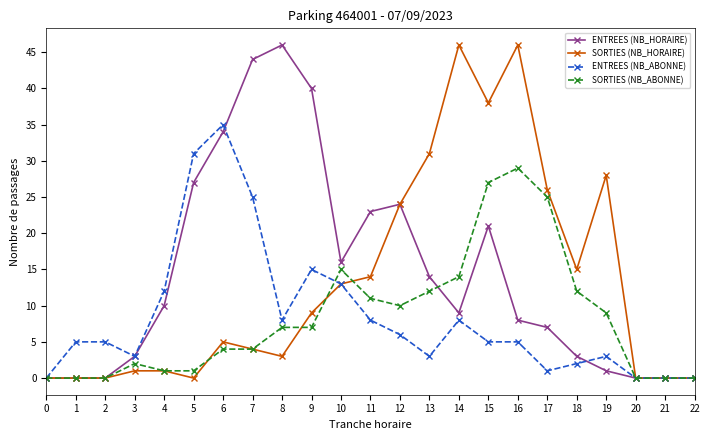

Between 2 and 8, which series saw the biggest shift?

ENTREES (NB_HORAIRE)